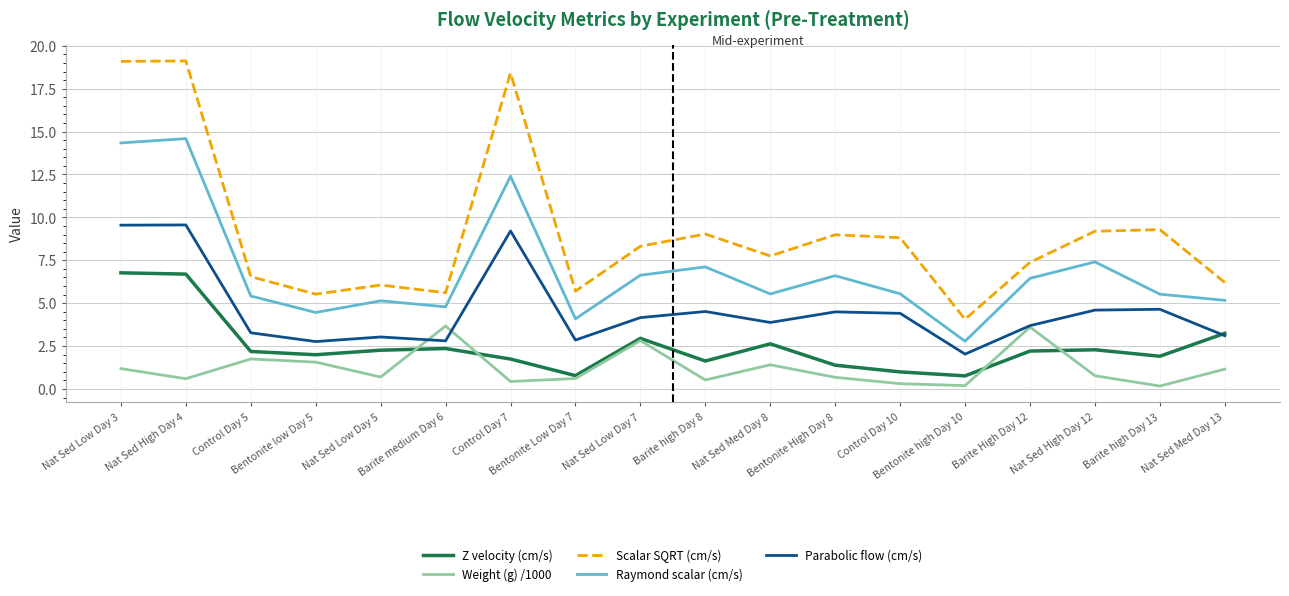

Rank the series by their maximum value, from lowest to highest.

Weight (g) /1000, Z velocity (cm/s), Parabolic flow (cm/s), Raymond scalar (cm/s), Scalar SQRT (cm/s)